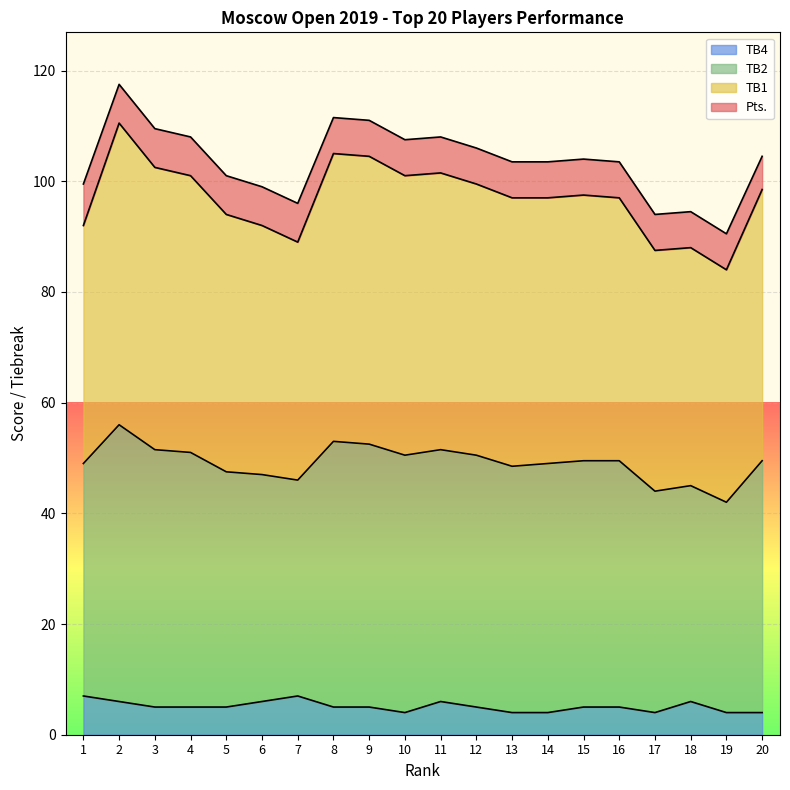

What is the highest value of the TB4 series?

7.0